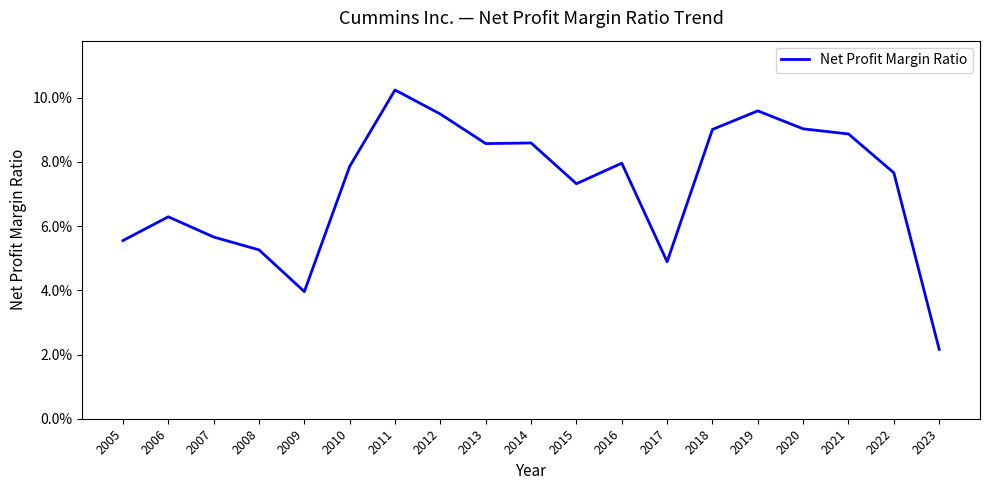

Does the chart have visible grid lines?

No